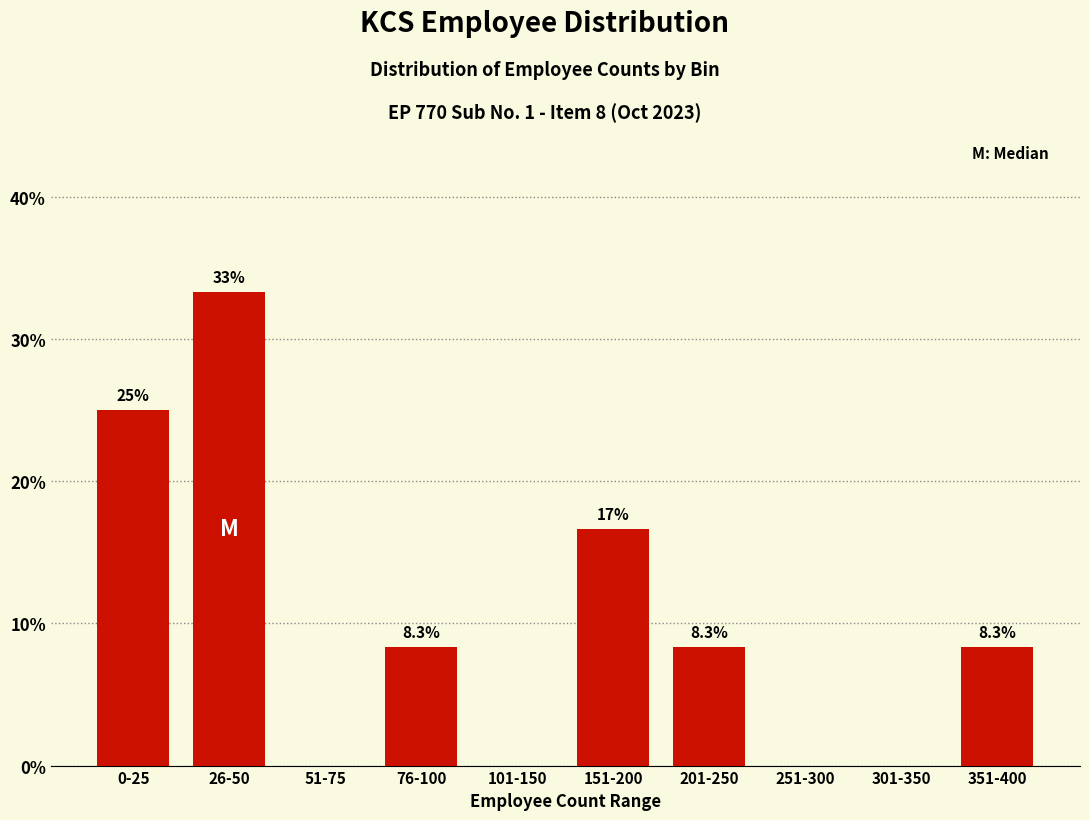

Reading left to right, extract all data points from this chart.

0-25=25.0	26-50=33.3	51-75=0.0	76-100=8.3	101-150=0.0	151-200=16.7	201-250=8.3	251-300=0.0	301-350=0.0	351-400=8.3